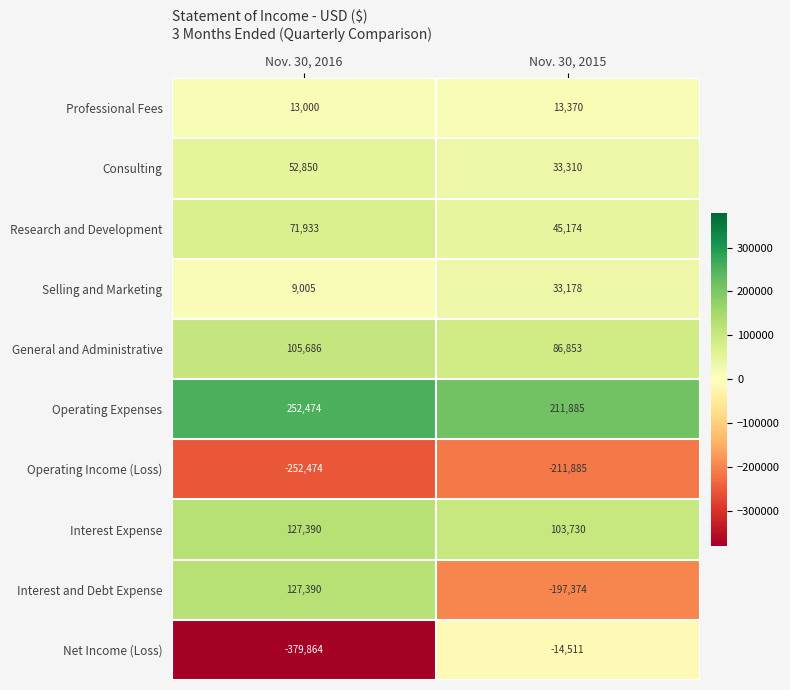

Reading right to left, what are all the values shown in this chart?

Professional Fees: Nov. 30, 2015=13370	Nov. 30, 2016=13000
Consulting: Nov. 30, 2015=33310	Nov. 30, 2016=52850
Research and Development: Nov. 30, 2015=45174	Nov. 30, 2016=71933
Selling and Marketing: Nov. 30, 2015=33178	Nov. 30, 2016=9005
General and Administrative: Nov. 30, 2015=86853	Nov. 30, 2016=105686
Operating Expenses: Nov. 30, 2015=211885	Nov. 30, 2016=252474
Operating Income (Loss): Nov. 30, 2015=-211885	Nov. 30, 2016=-252474
Interest Expense: Nov. 30, 2015=103730	Nov. 30, 2016=127390
Interest and Debt Expense: Nov. 30, 2015=-197374	Nov. 30, 2016=127390
Net Income (Loss): Nov. 30, 2015=-14511	Nov. 30, 2016=-379864